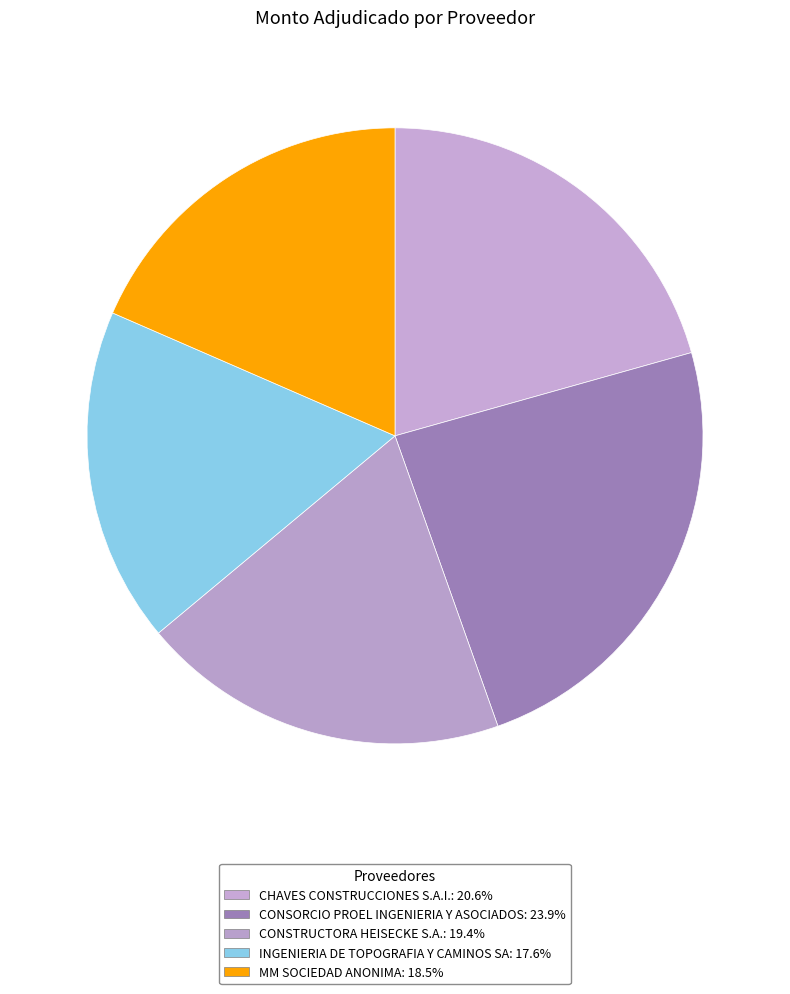

Is there any slice that represents more than half of the pie?

No